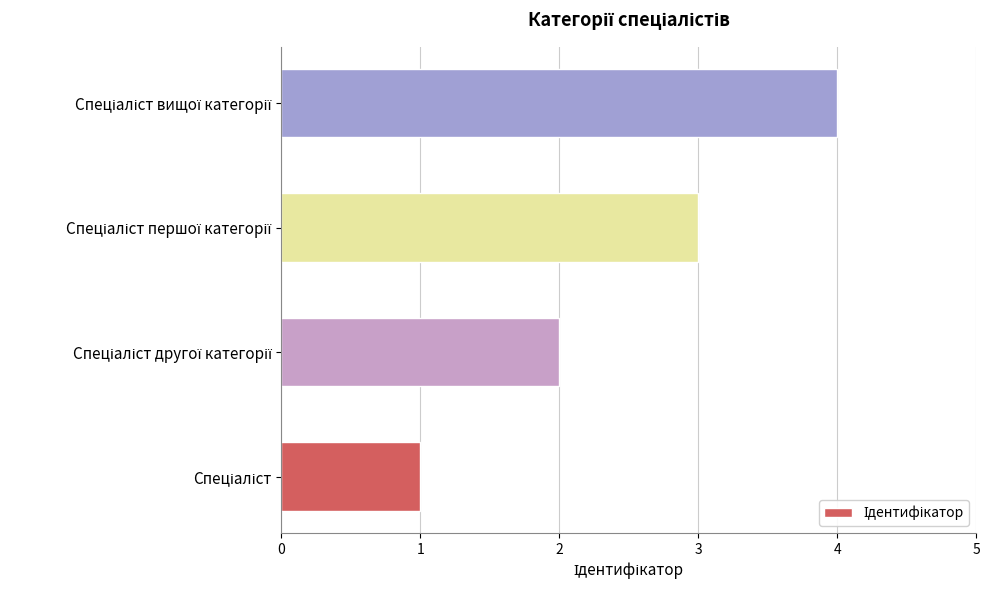

What is the sum of all values?

10